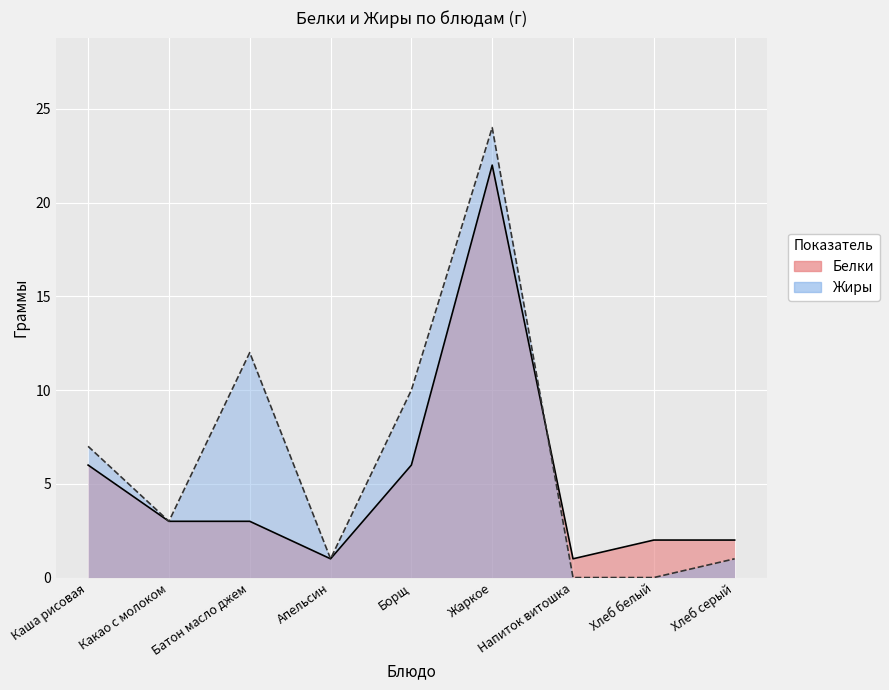

Reading left to right, extract all data points from this chart.

Белки: Каша рисовая=6	Какао с молоком=3	Батон масло джем=3	Апельсин=1	Борщ=6	Жаркое=22	Напиток витошка=1	Хлеб белый=2	Хлеб серый=2
Жиры: Каша рисовая=7	Какао с молоком=3	Батон масло джем=12	Апельсин=1	Борщ=10	Жаркое=24	Напиток витошка=0	Хлеб белый=0	Хлеб серый=1